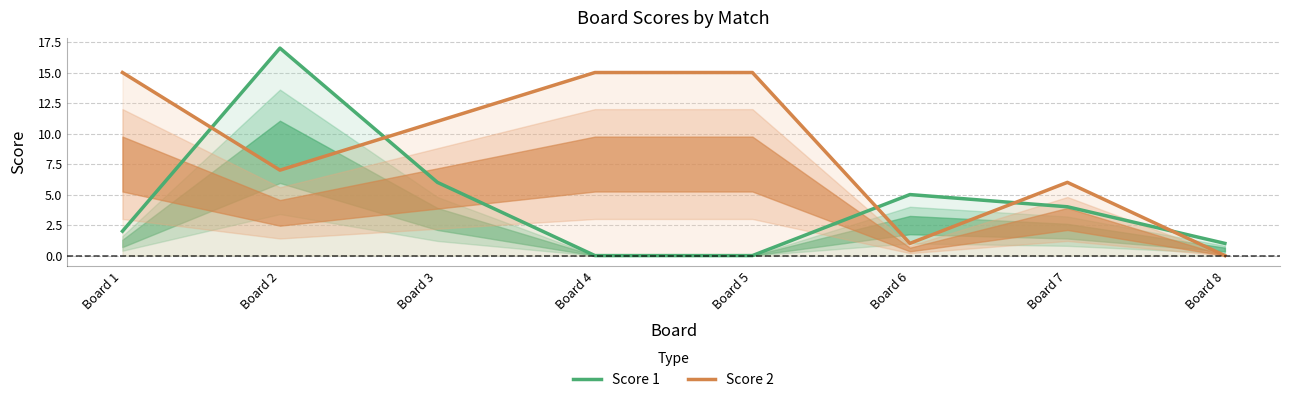

Reading left to right, transcribe all the data shown in this chart.

Score 1: 2	17	6	0	0	5	4	1
Score 2: 15	7	11	15	15	1	6	0